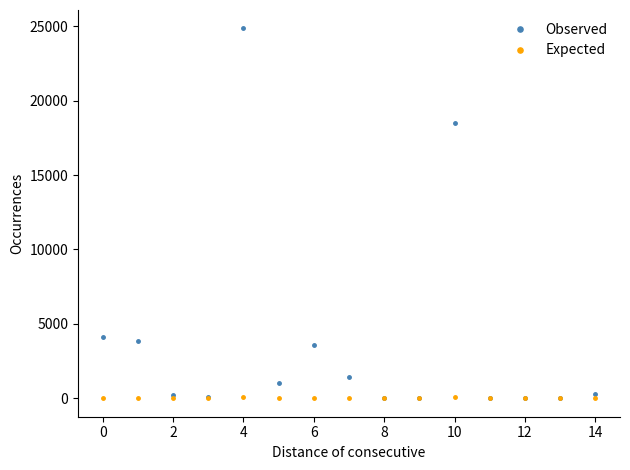

How many values in the Observed series exceed 287?

8